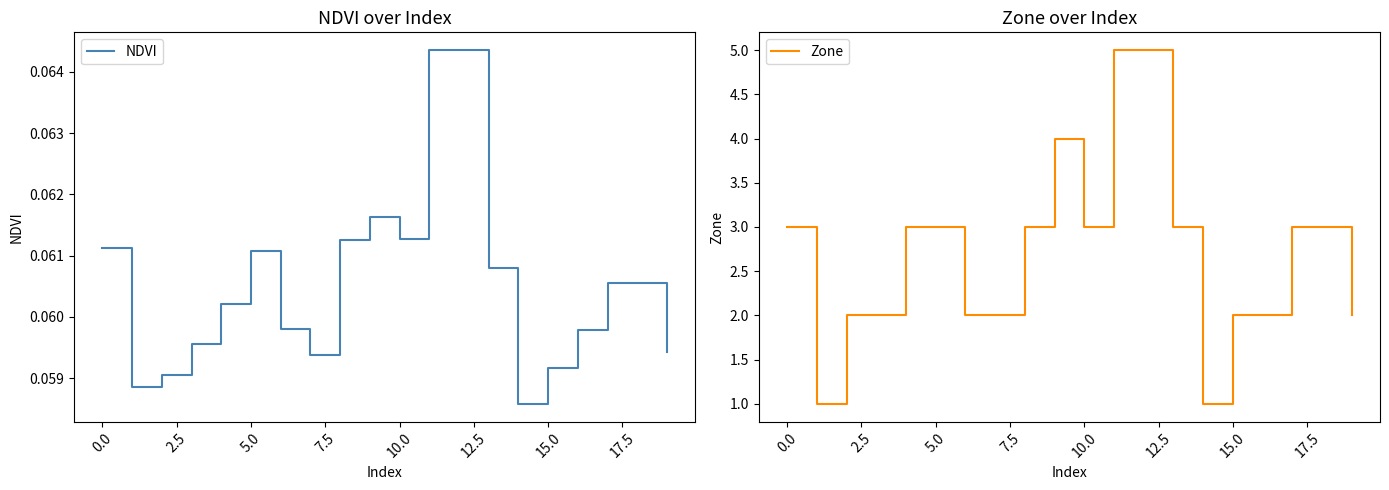

What value does the NDVI series have at 10?

0.1